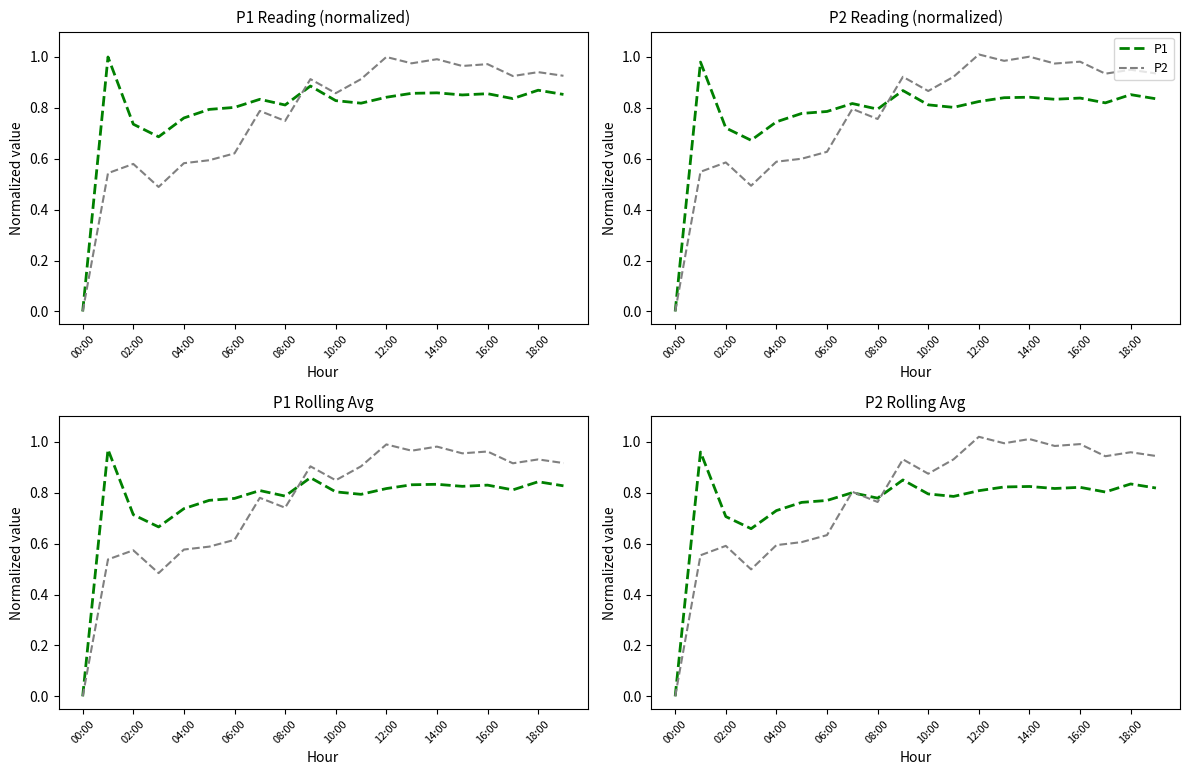

Is this an area chart (filled region under the line)?

No